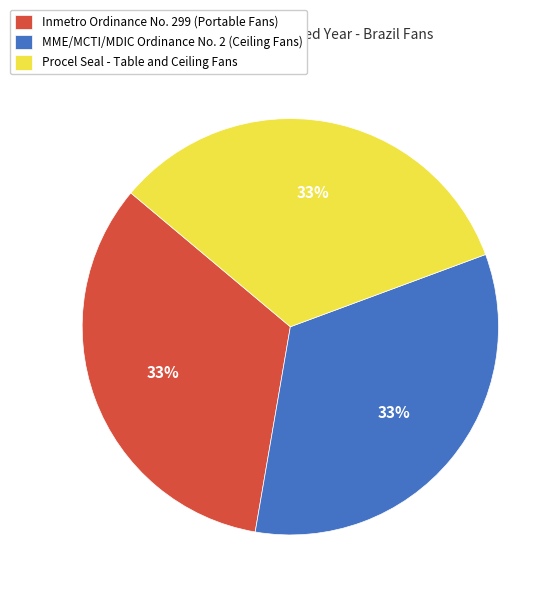

Do Inmetro Ordinance No. 299 (Portable Fans) and Procel Seal - Table and Ceiling Fans together represent more than half of the pie?

Yes